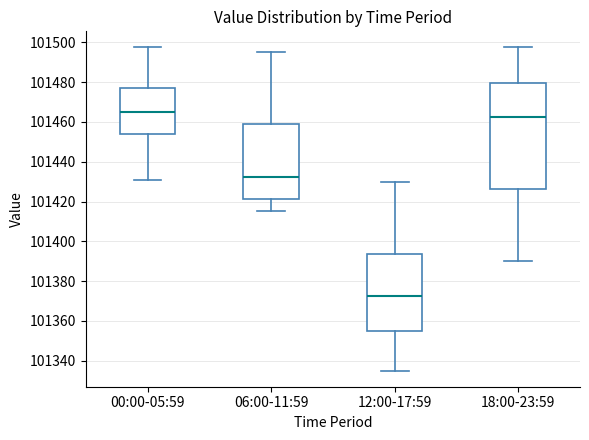

Reading left to right, transcribe this box plot: for each box, give where its median line is, the range the box spans, and where its two whiskers end, as read against the y-axis. The values are not printed on the chart, so give them approximately, as read against the axis.

00:00-05:59: median 101466, box 101454 to 101478, whiskers 101430 to 101498
06:00-11:59: median 101432, box 101422 to 101458, whiskers 101416 to 101496
12:00-17:59: median 101372, box 101356 to 101394, whiskers 101336 to 101430
18:00-23:59: median 101462, box 101426 to 101480, whiskers 101390 to 101498